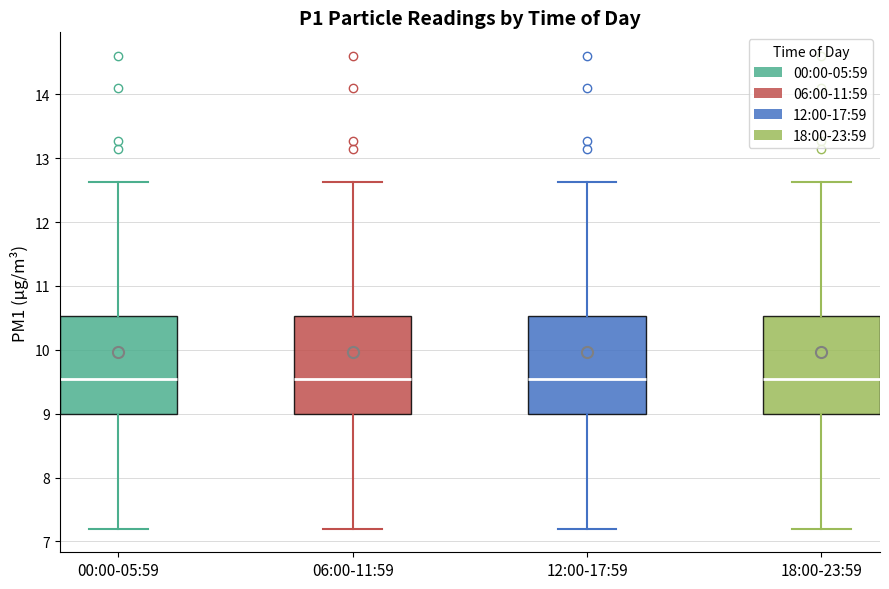

Reading left to right, transcribe this box plot: for each box, give where its median line is, the range the box spans, and where its two whiskers end, as read against the y-axis. The values are not printed on the chart, so give them approximately, as read against the axis.

00:00-05:59: median 9.5, box 9.0 to 10.5, whiskers 7.2 to 12.6
06:00-11:59: median 9.5, box 9.0 to 10.5, whiskers 7.2 to 12.6
12:00-17:59: median 9.5, box 9.0 to 10.5, whiskers 7.2 to 12.6
18:00-23:59: median 9.5, box 9.0 to 10.5, whiskers 7.2 to 12.6